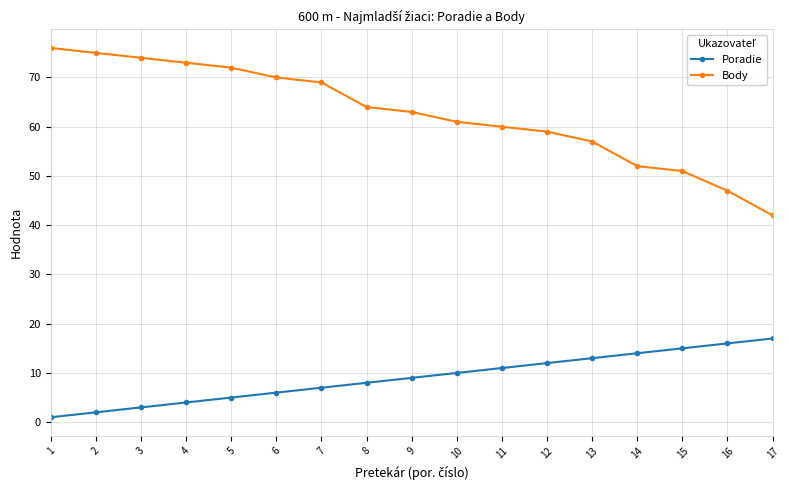

Does the chart display data point markers on the line(s)?

Yes